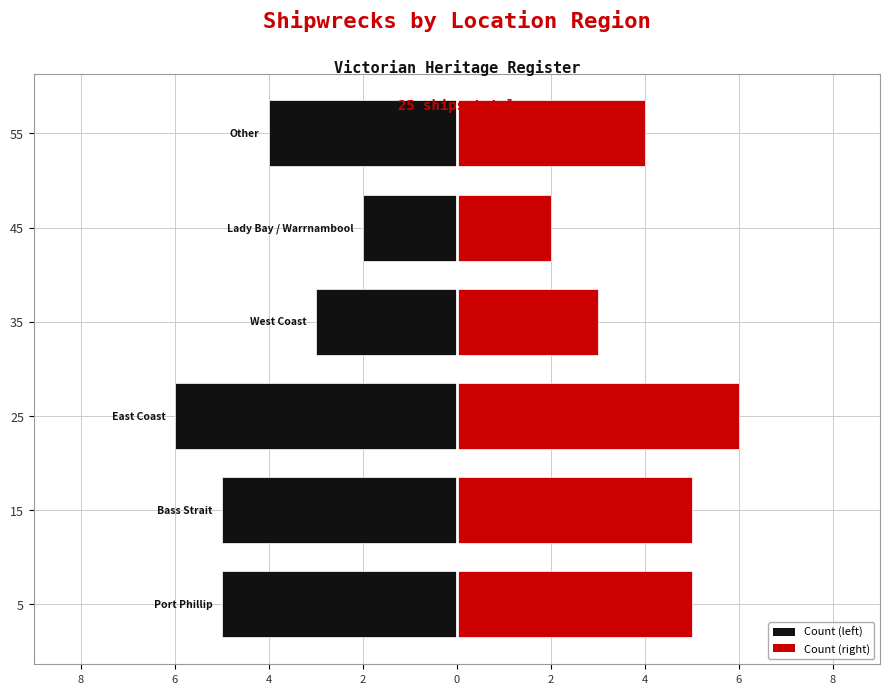

Which has a higher value, Other or West Coast?

Other